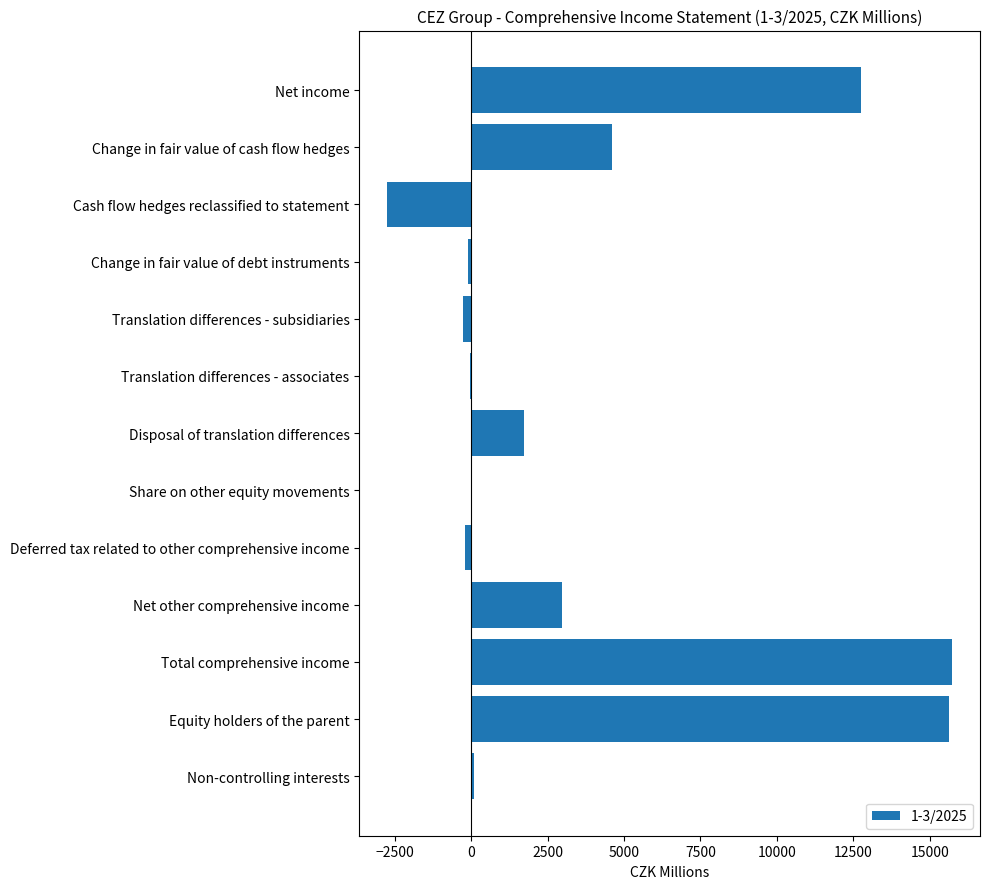

What is the approximate value at Change in fair value of cash flow hedges?

4603